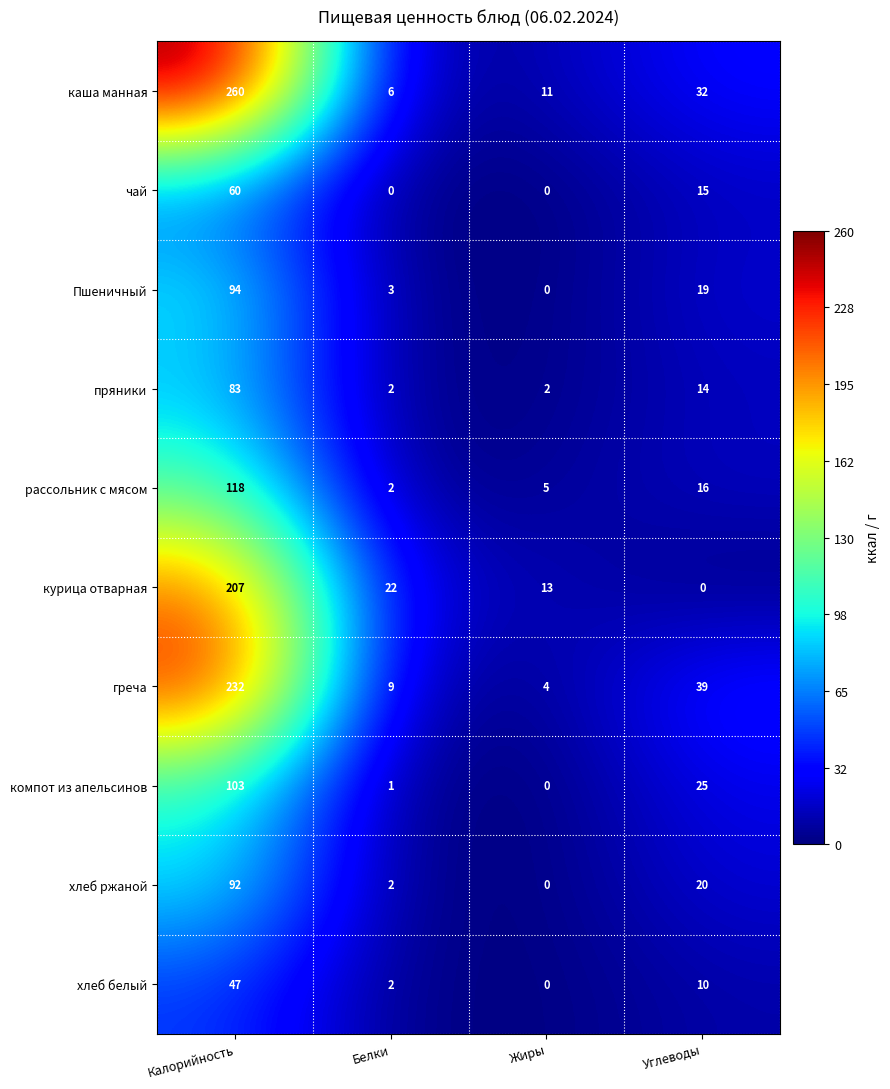

What is the approximate value of Пшеничный at Белки, to the nearest 5?

5